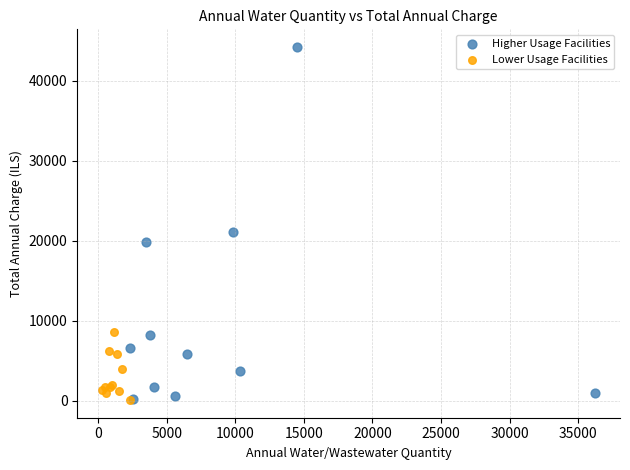

Which series contains the highest Y value?

Higher Usage Facilities